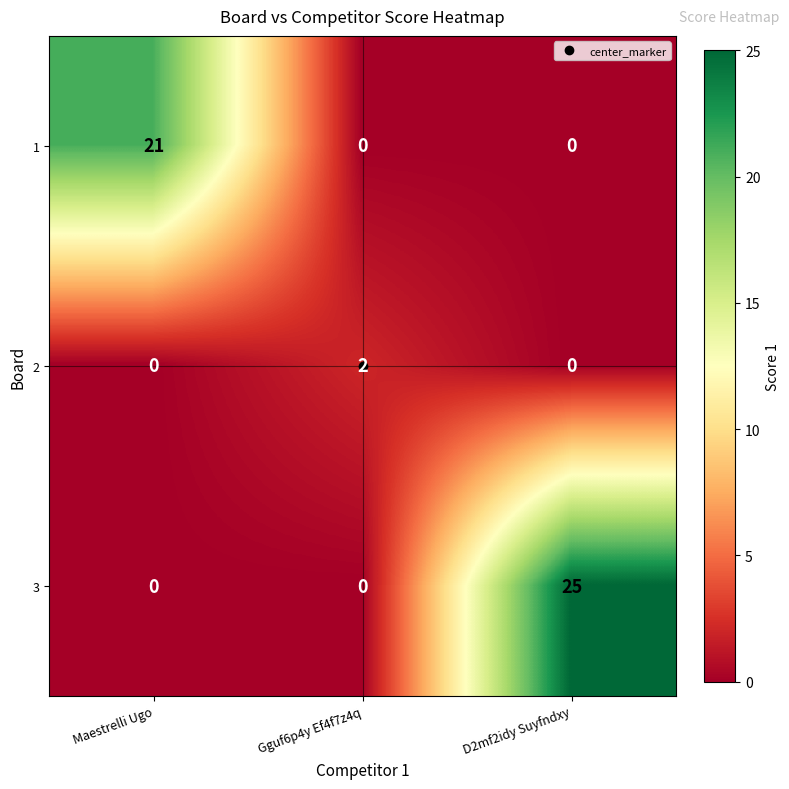

Rank the series by their average value, from highest to lowest.

3, 1, 2